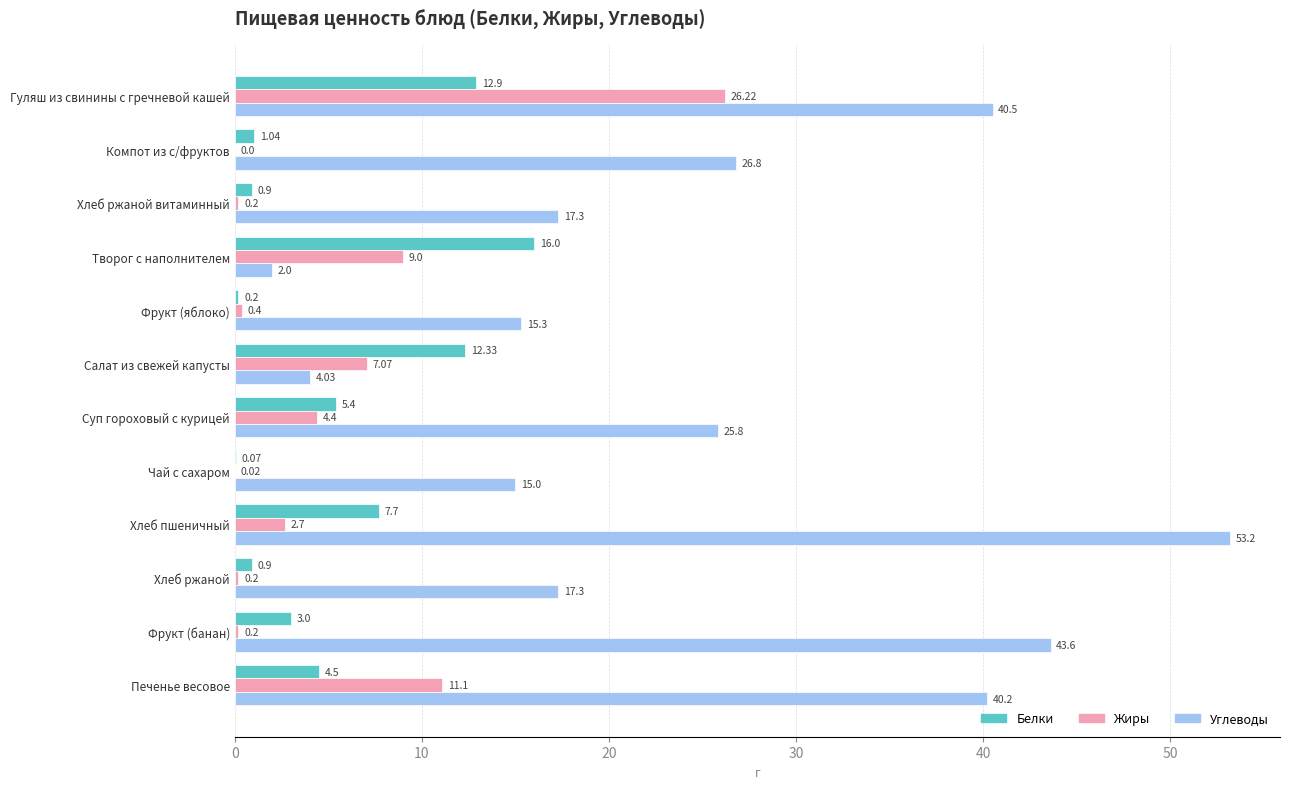

Which series changed the most between Творог с наполнителем and Фрукт (яблоко)?

Белки